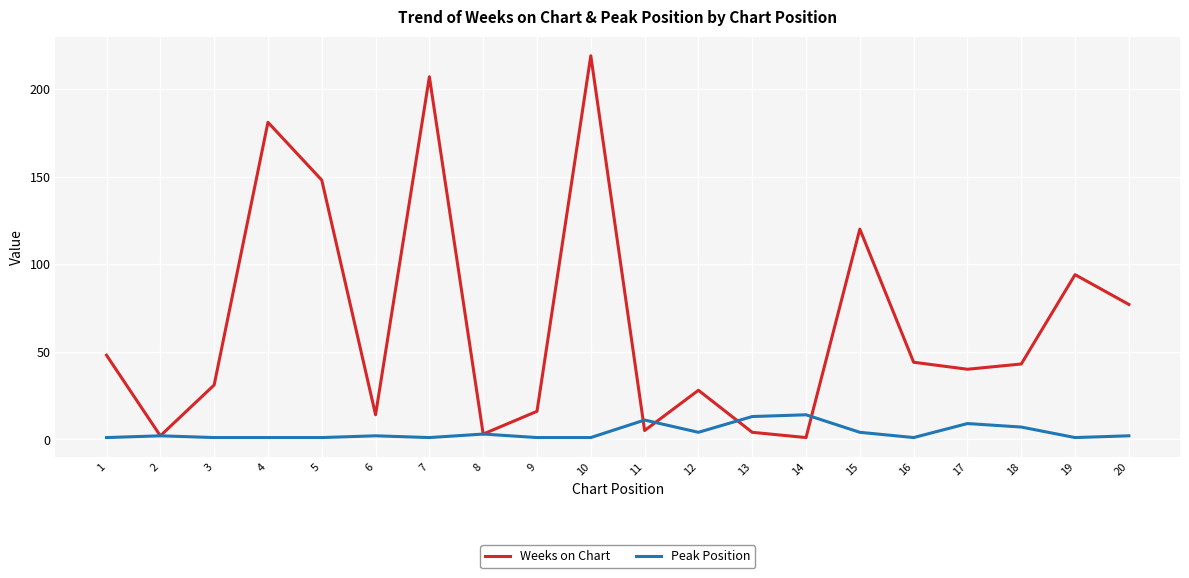

Reading left to right, what are all the values shown in this chart?

Weeks on Chart: 1=48	2=2	3=31	4=181	5=148	6=14	7=207	8=3	9=16	10=219	11=5	12=28	13=4	14=1	15=120	16=44	17=40	18=43	19=94	20=77
Peak Position: 1=1	2=2	3=1	4=1	5=1	6=2	7=1	8=3	9=1	10=1	11=11	12=4	13=13	14=14	15=4	16=1	17=9	18=7	19=1	20=2